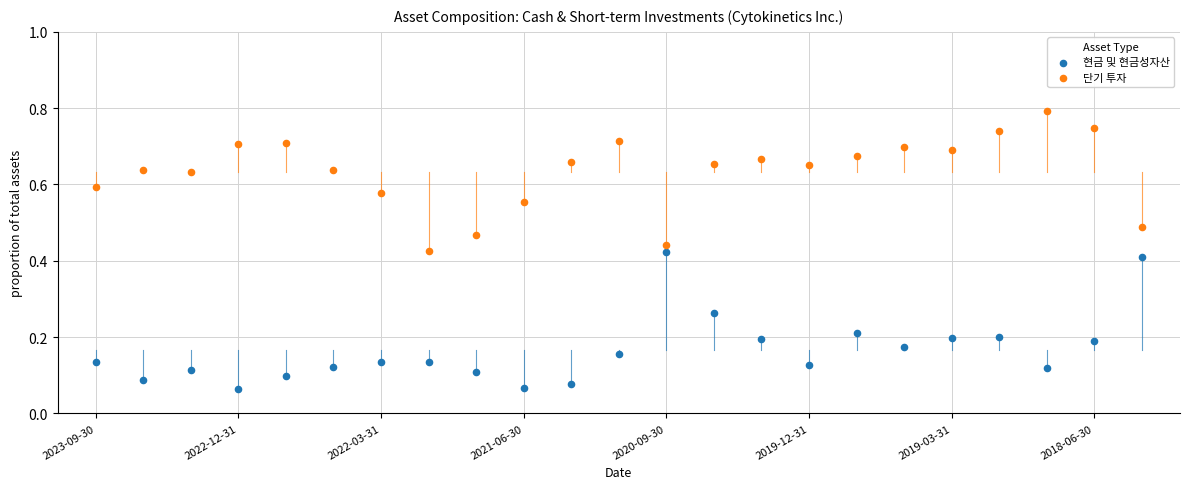

Which series reaches the minimum Y coordinate?

현금 및 현금성자산